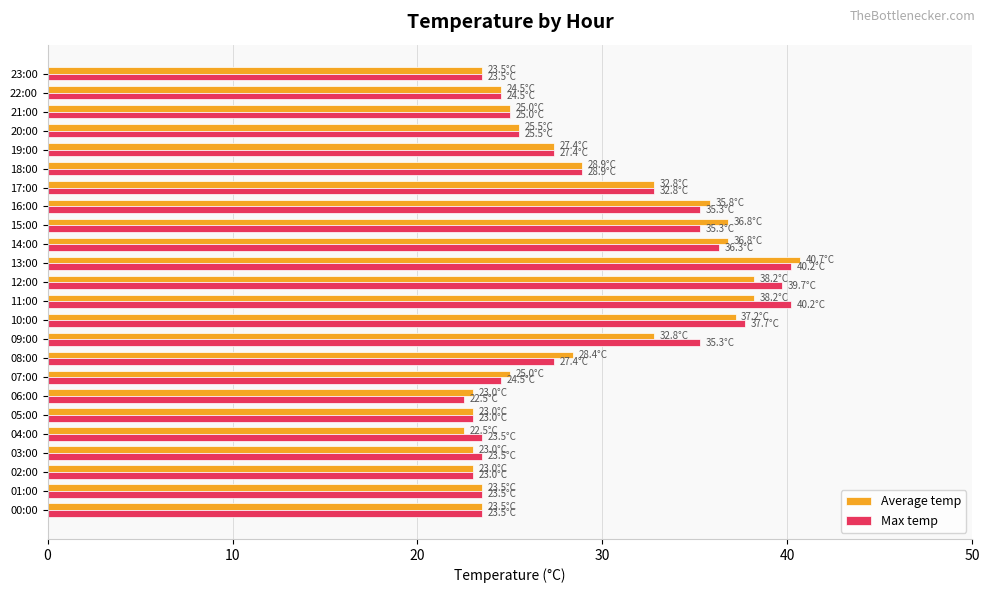

What are all the series names shown in the legend?

Average temp, Max temp